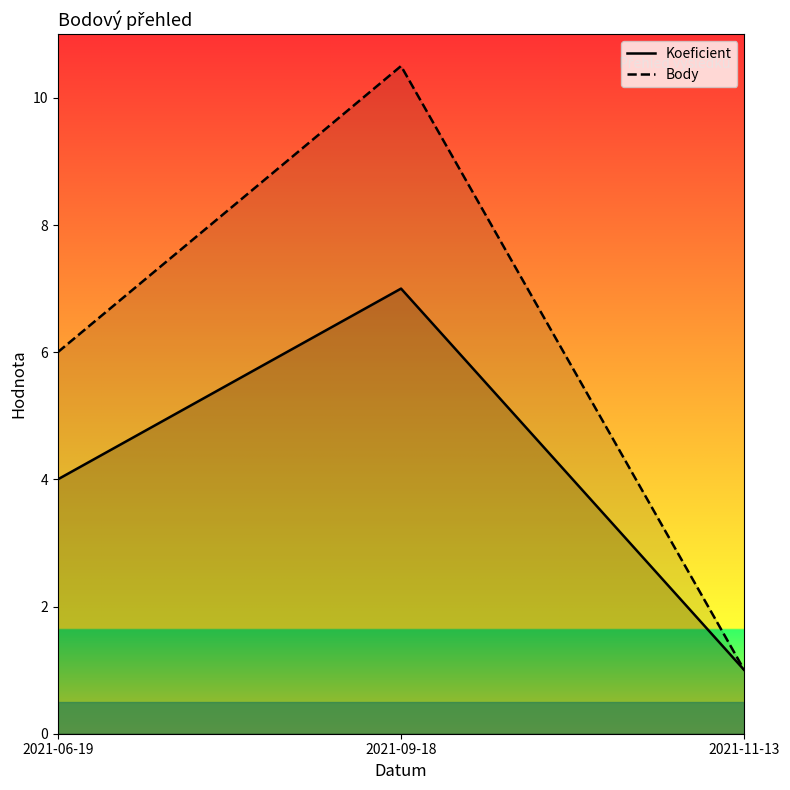

True or false: Koeficient has a value of 4.1 at 2021-09-18.

False